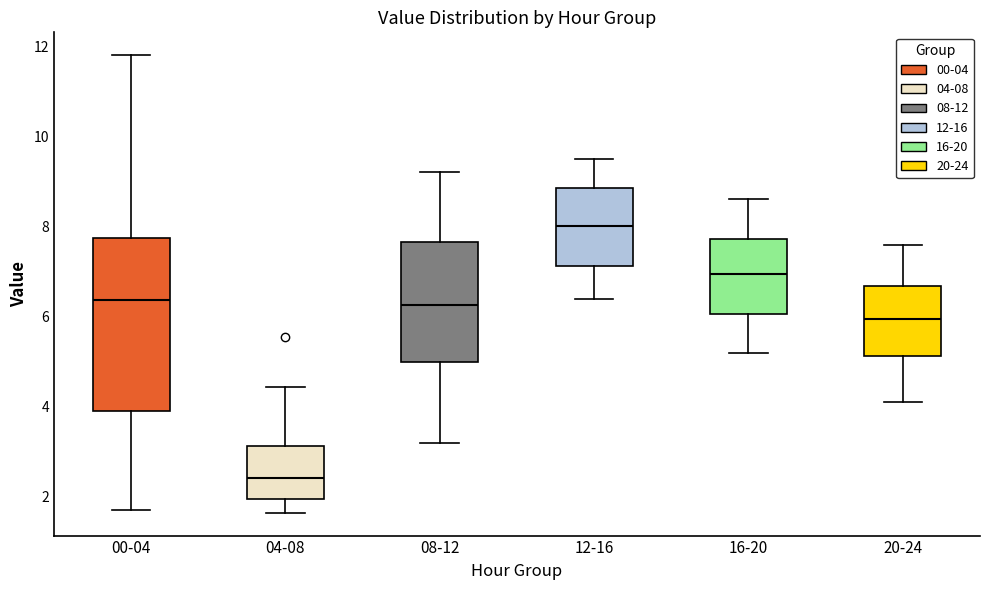

Where is the lower edge of the box for 16-20 on the y-axis? The values are not printed on the chart, so give them approximately, as read against the axis.

6.0